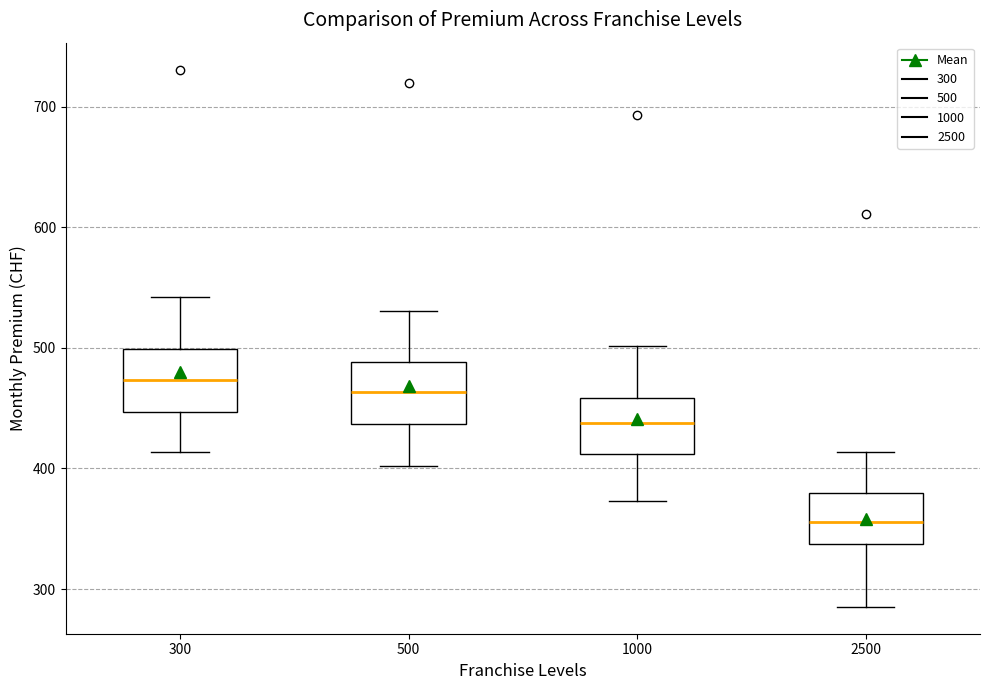

Where does the upper whisker of the box at x = 2500 end on the y-axis? The values are not printed on the chart, so give them approximately, as read against the axis.

410